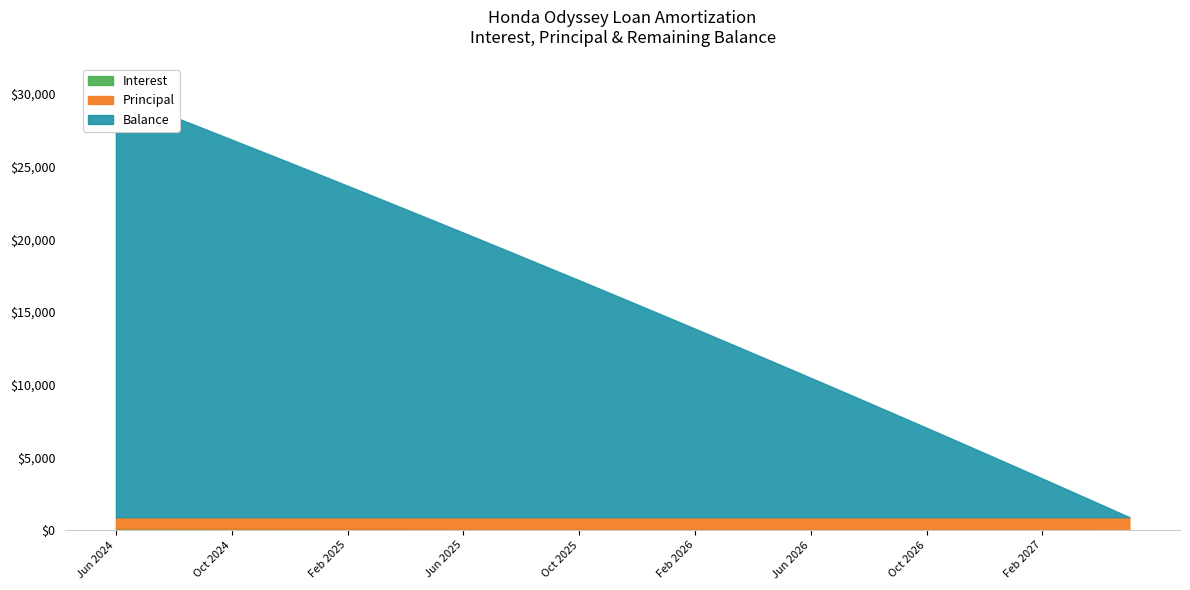

How many intersections are there between Balance and Principal?

1